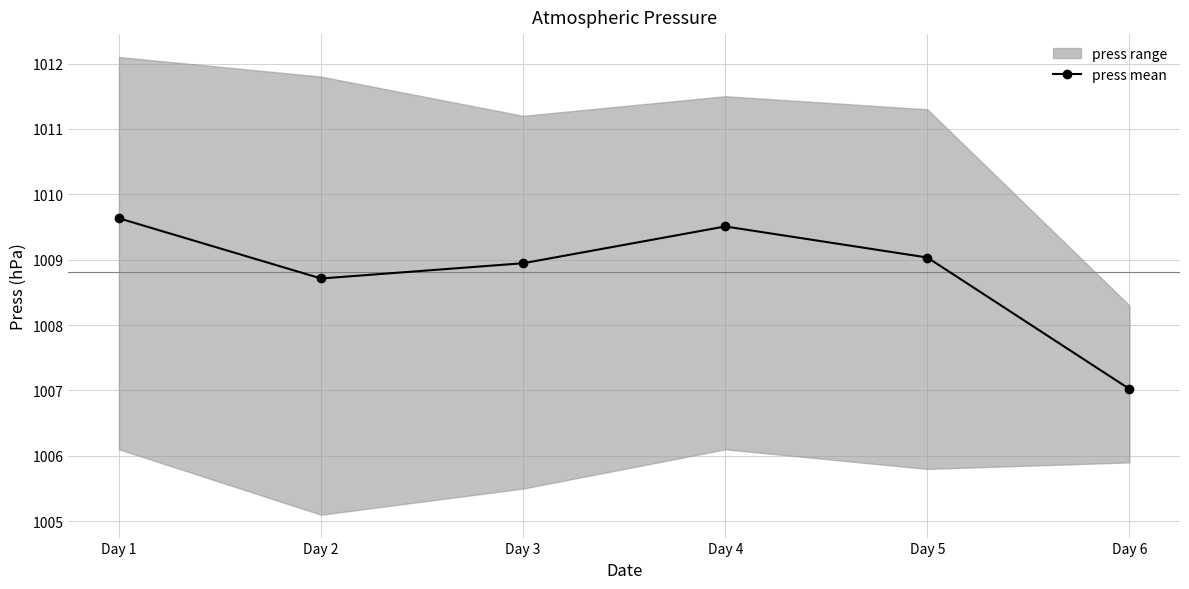

At which label does the data first exceed 1009?

Day 1